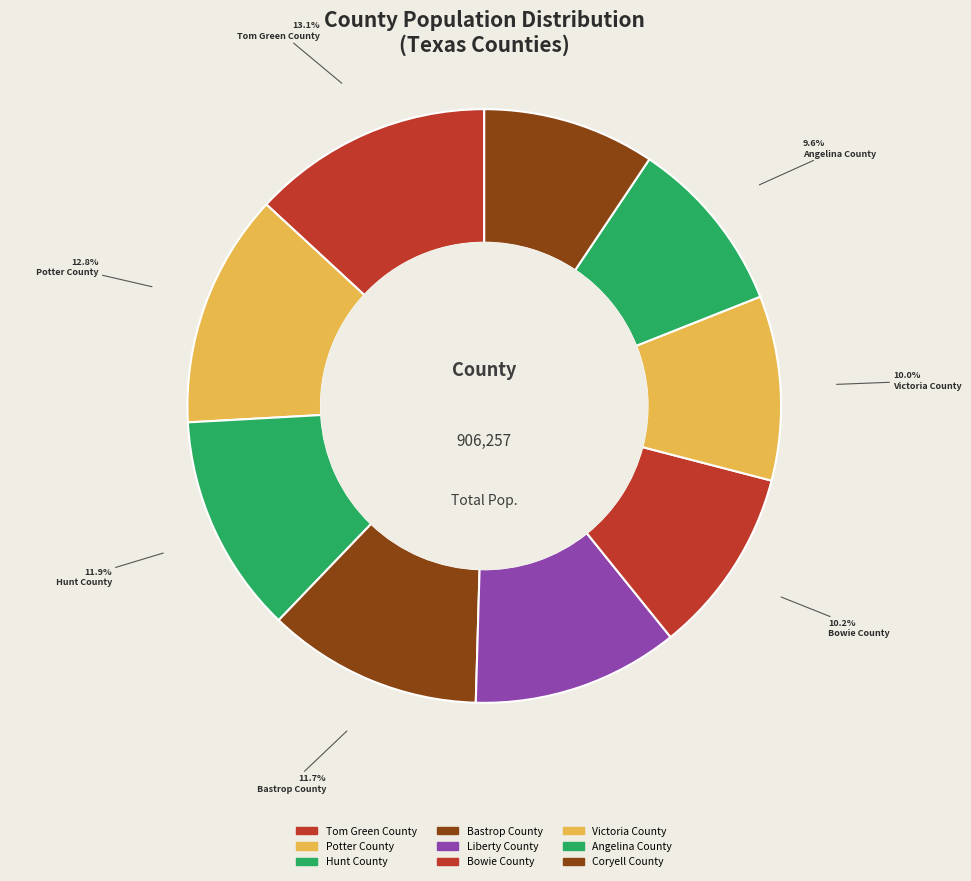

Which slice is the largest?

Tom Green County